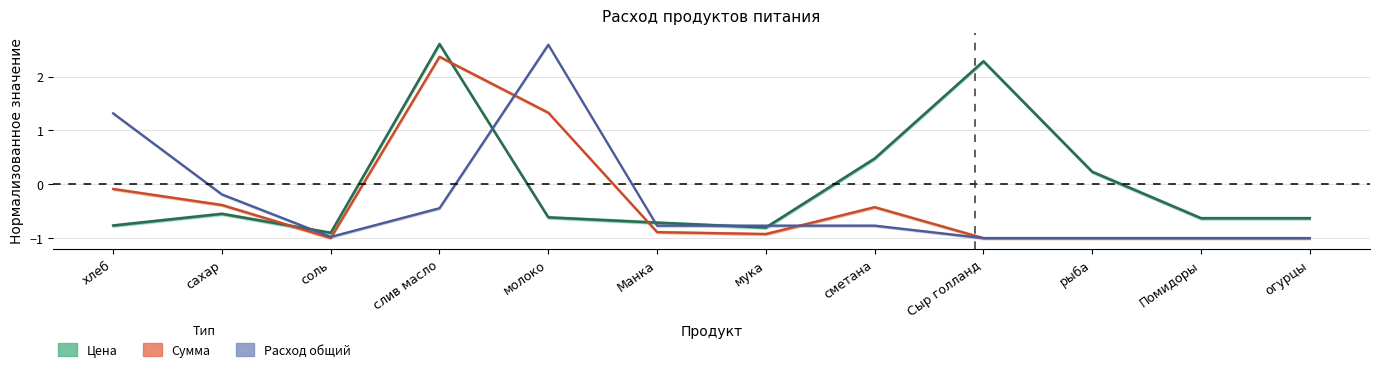

What is the difference between the maximum and minimum values in the Сумма series?

3.4